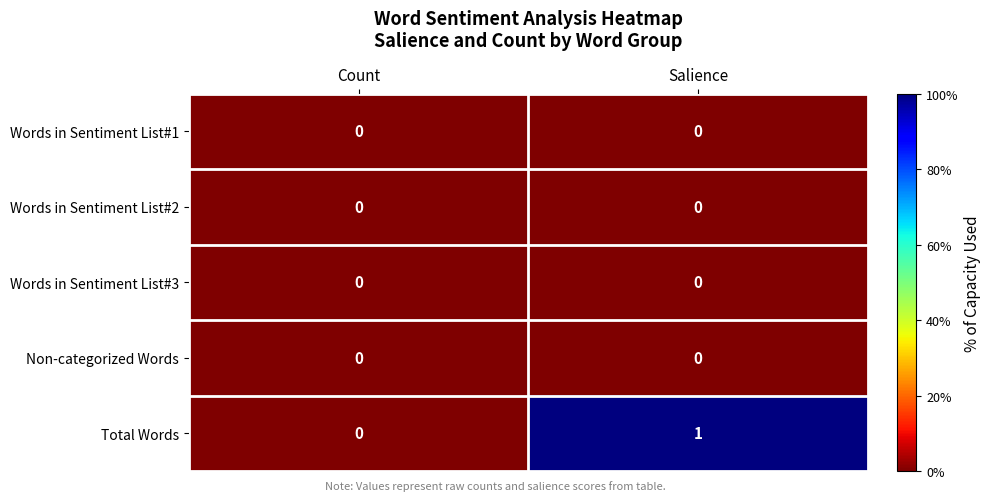

At which label is Total Words closest to 0?

Count